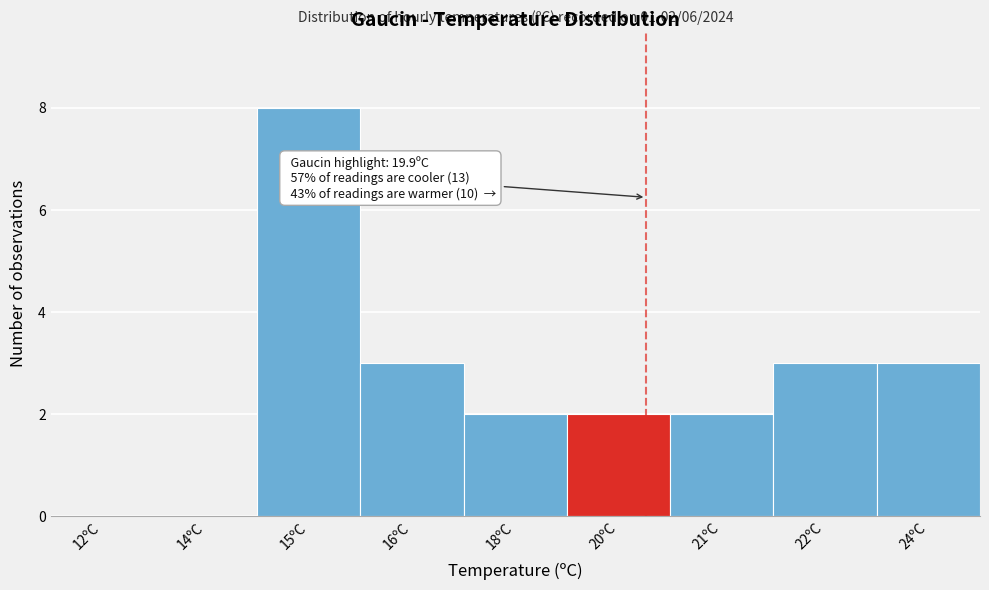

Reading left to right, extract all data points from this chart.

12ºC=0	14ºC=0	15ºC=8	16ºC=3	18ºC=2	20ºC=2	21ºC=2	22ºC=3	24ºC=3